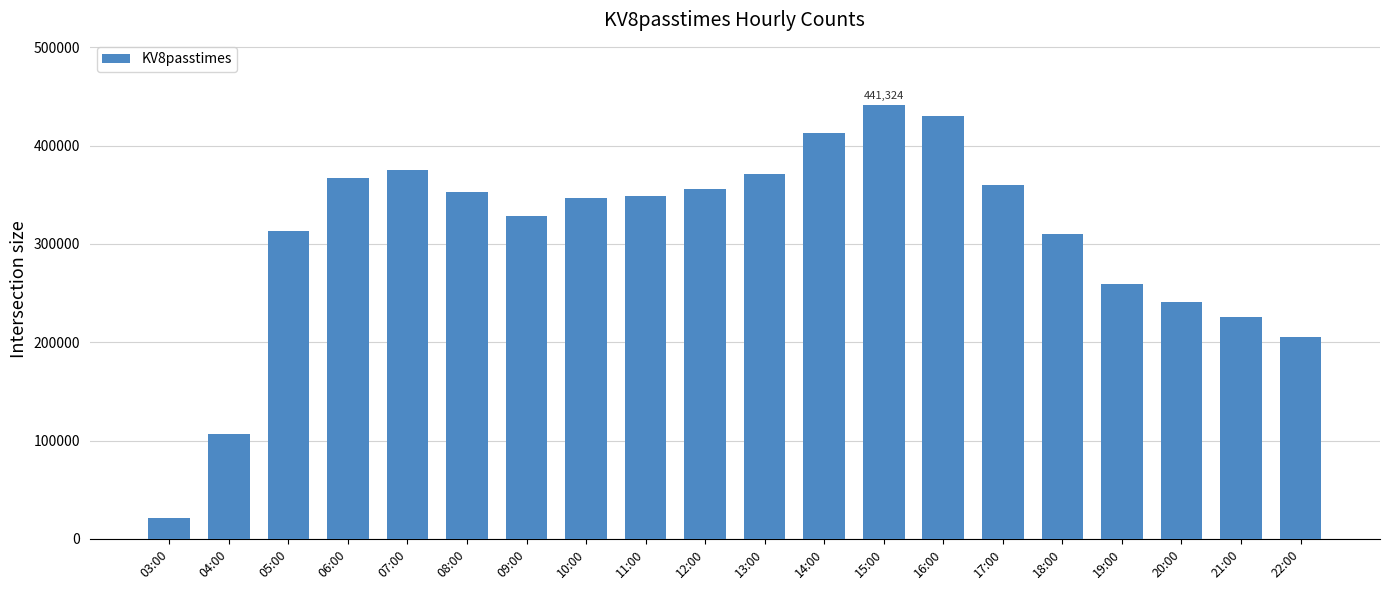

Where does the data first go above 348253?

06:00